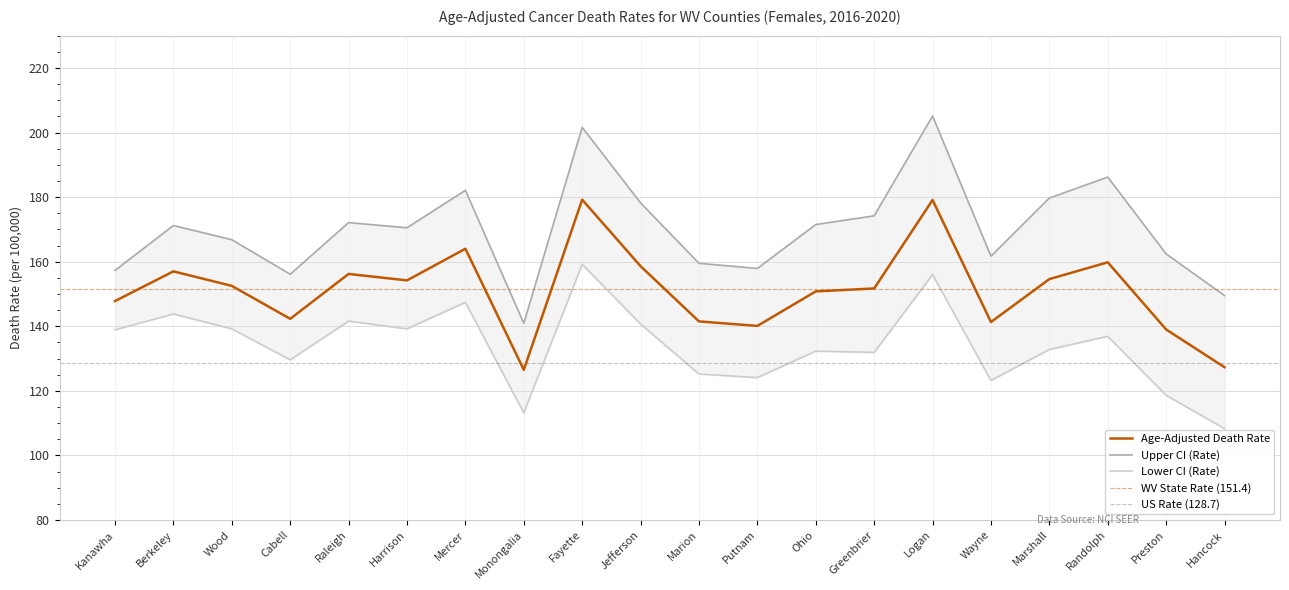

How many data points in Upper CI (Rate) are above 171?

10